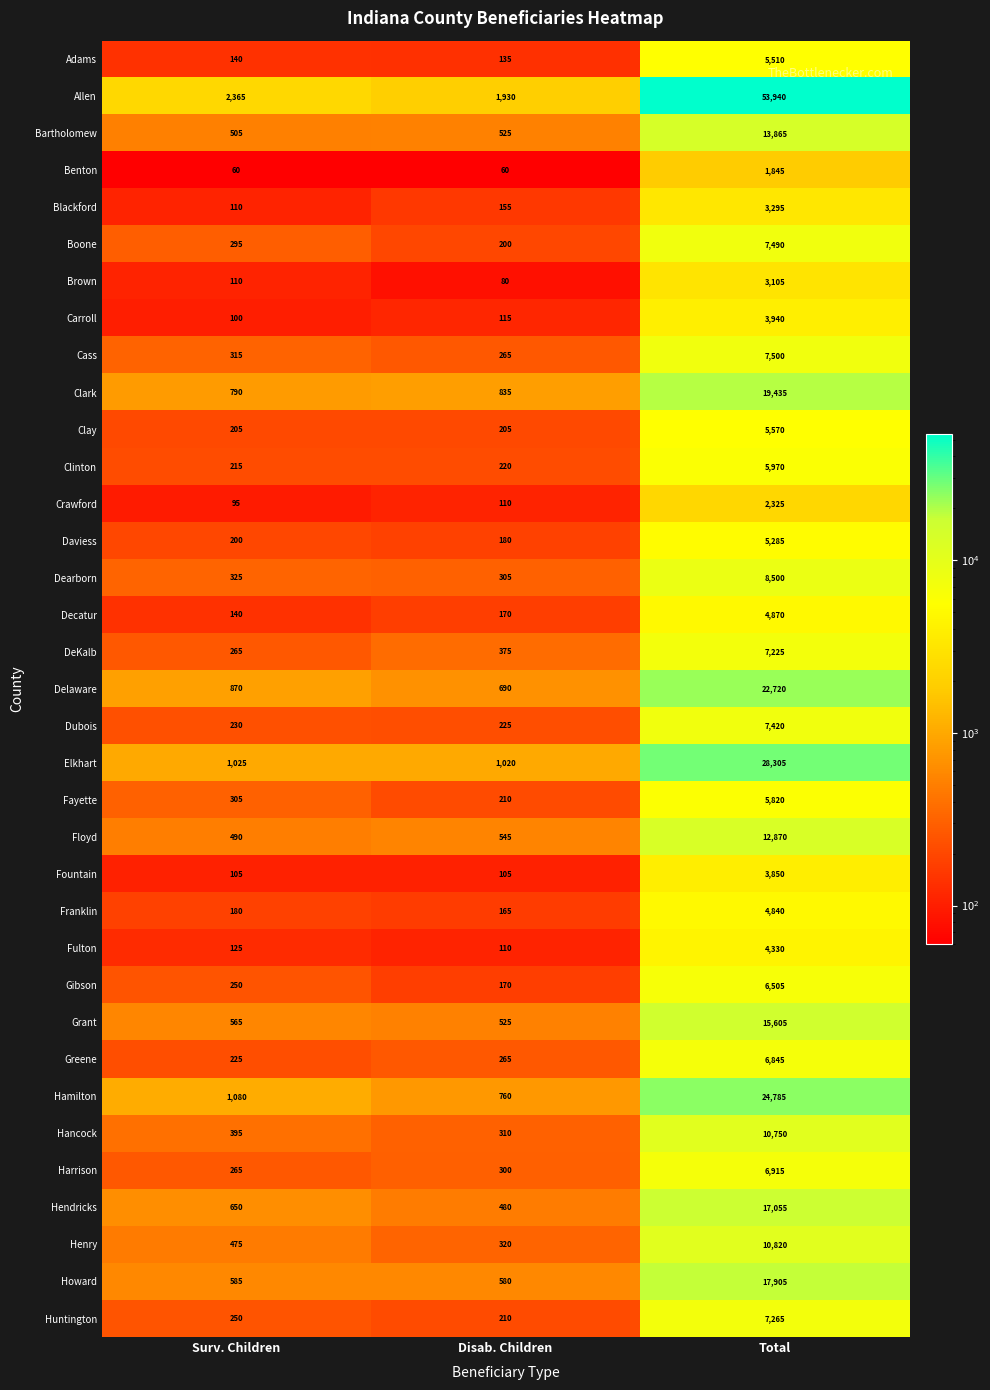

What is the sum of the Fayette values at Surv. Children and Disab. Children?

515